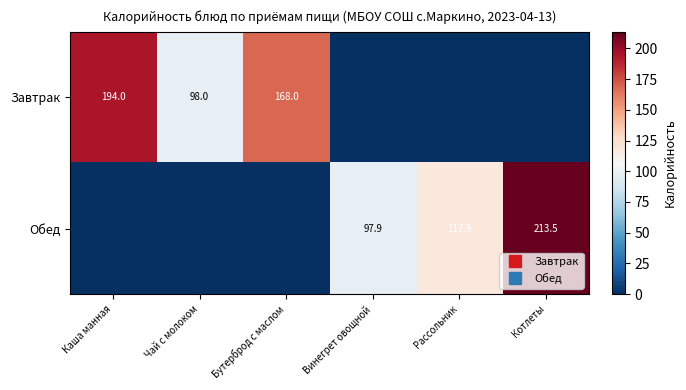

Is it true that Обед equals -112.5 at Каша манная?

False